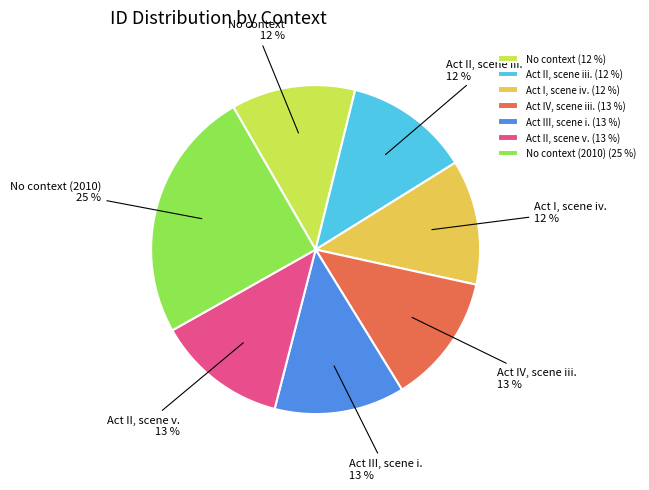

The Act II, scene iii. slice represents 1% of the pie. True or false?

False